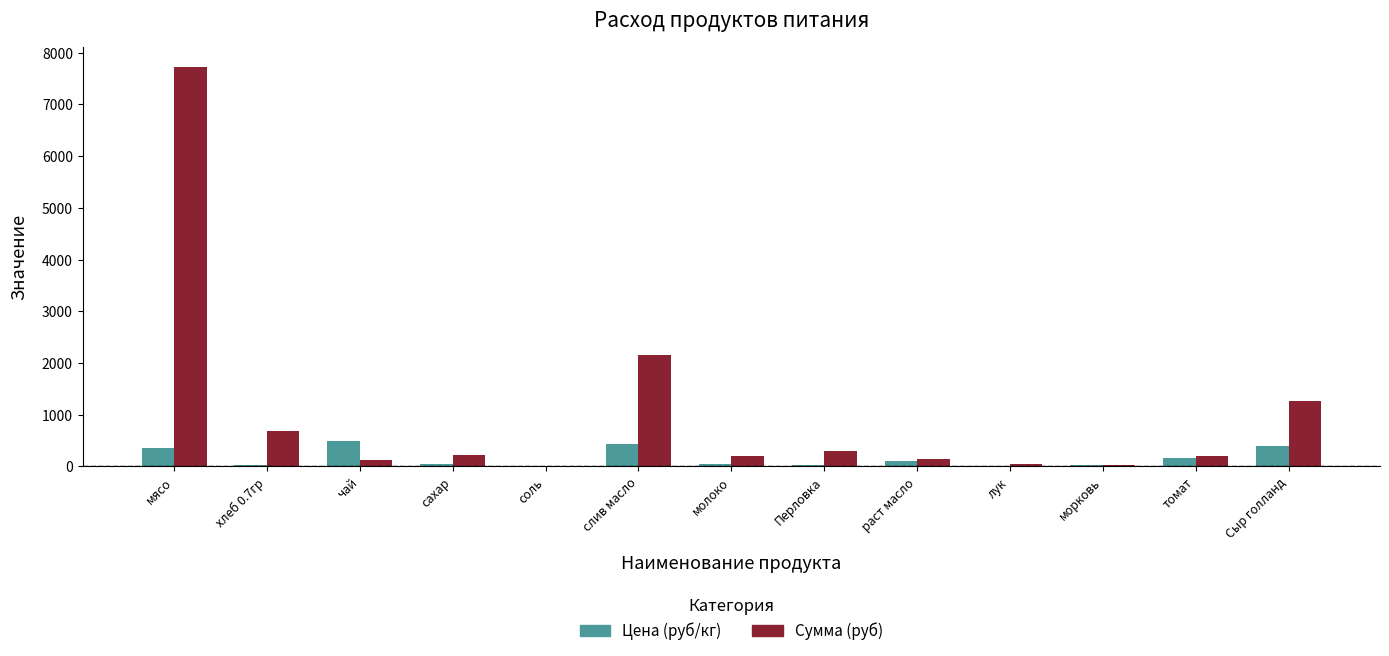

True or false: Сумма (руб) has a value of 195.8 at молоко.

True